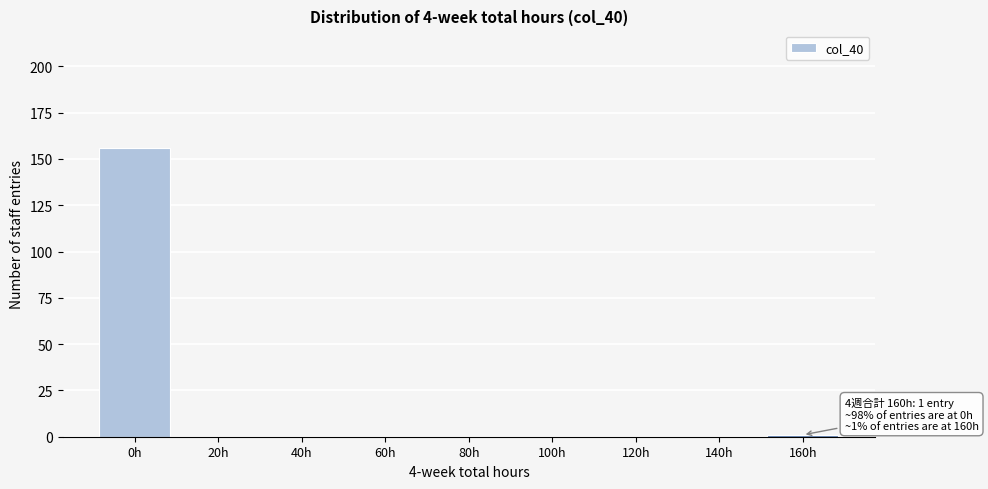

Reading left to right, transcribe all the data shown in this chart.

0h=156	20h=0	40h=0	60h=0	80h=0	100h=0	120h=0	140h=0	160h=1